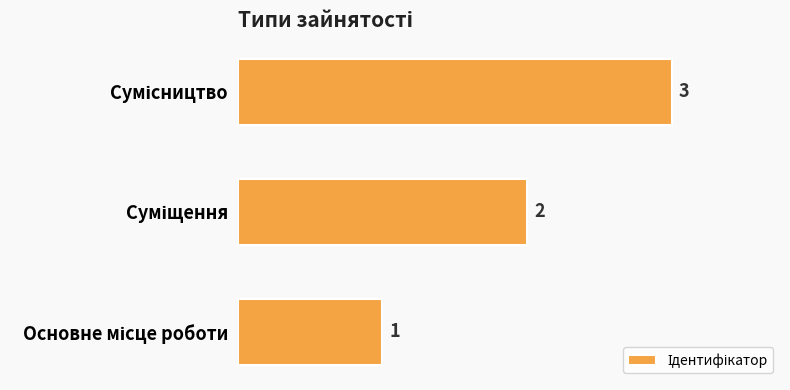

What is the maximum value shown in the chart?

3